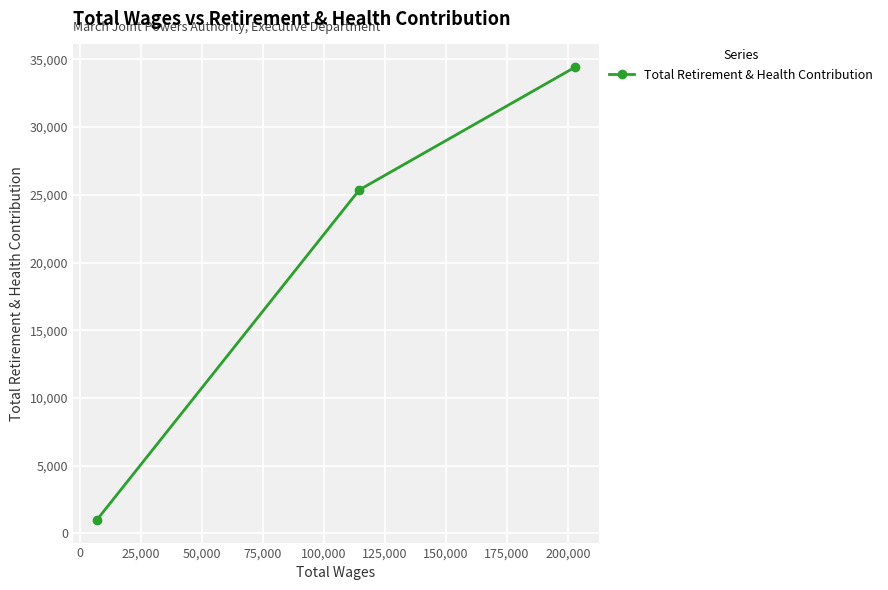

What is the average value?

20267